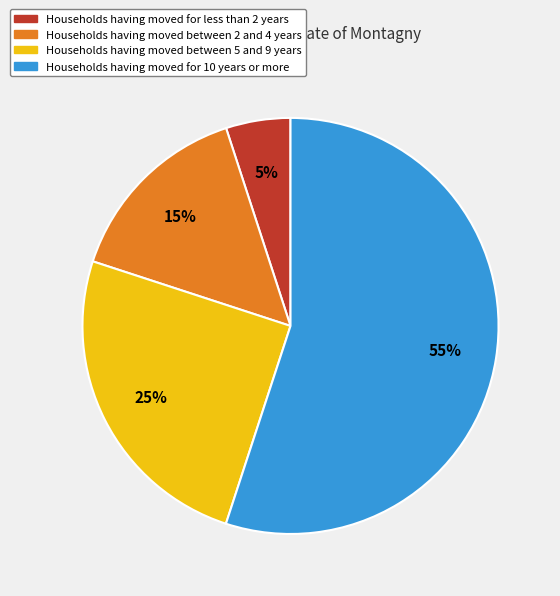

To the nearest percent, what is the difference between the largest and smallest slice percentages?

50%